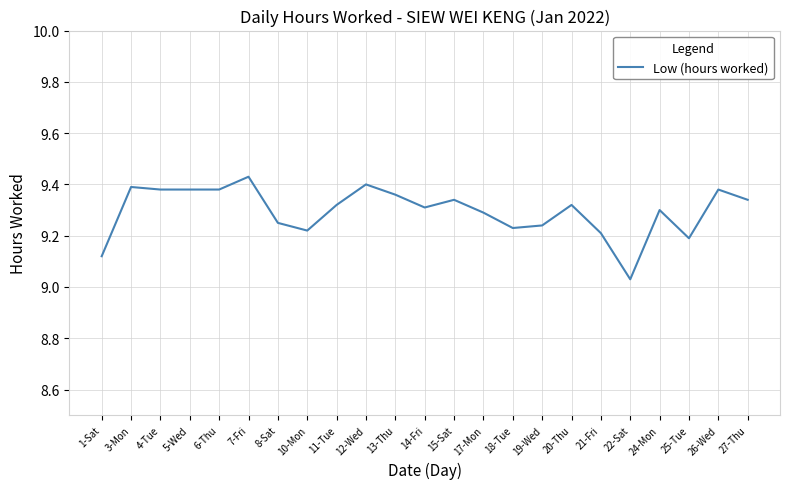

How many lines are shown in the chart?

1